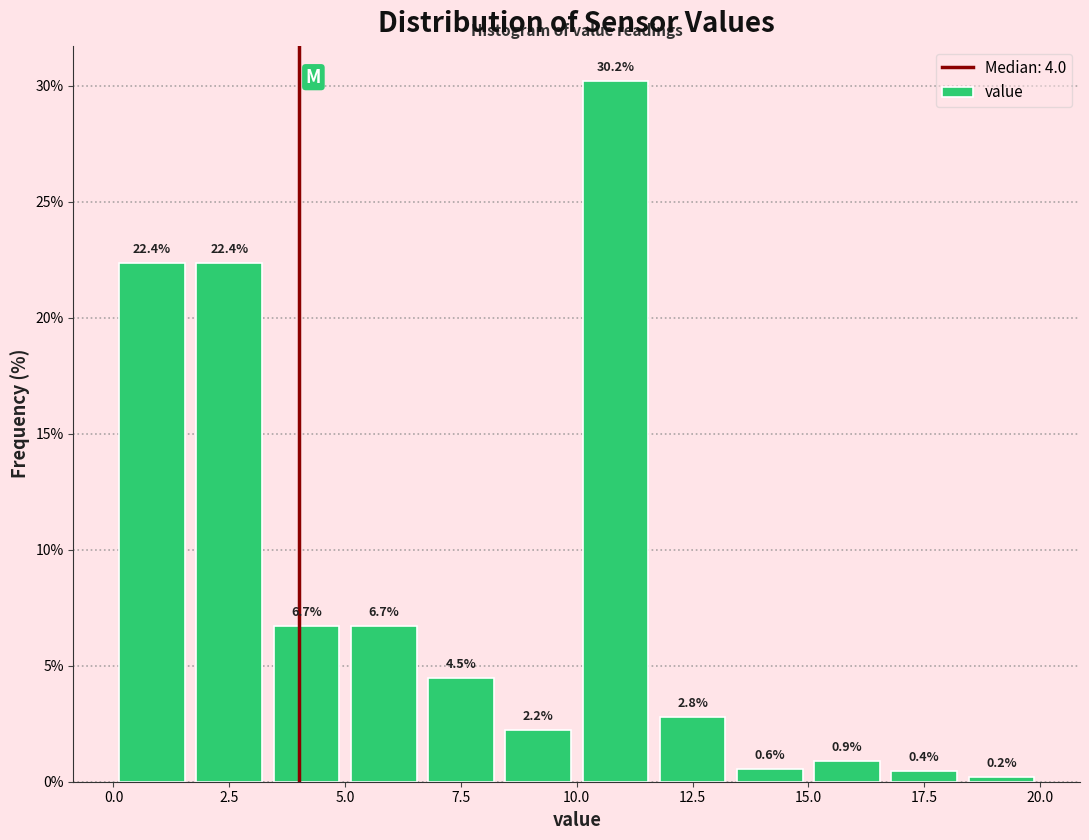

Around what value on the x-axis is the tallest bar? Give the approximate position of its centre, as read against the axis.

11.0